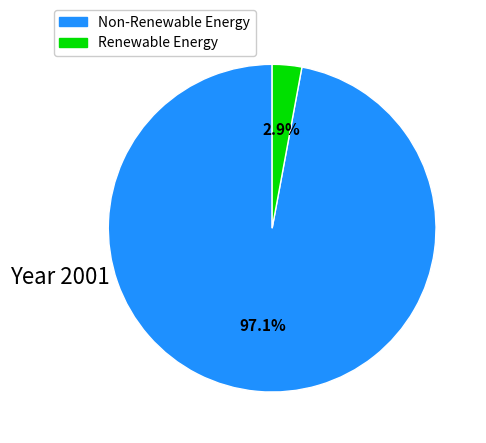

Is there any slice that represents more than half of the pie?

Yes